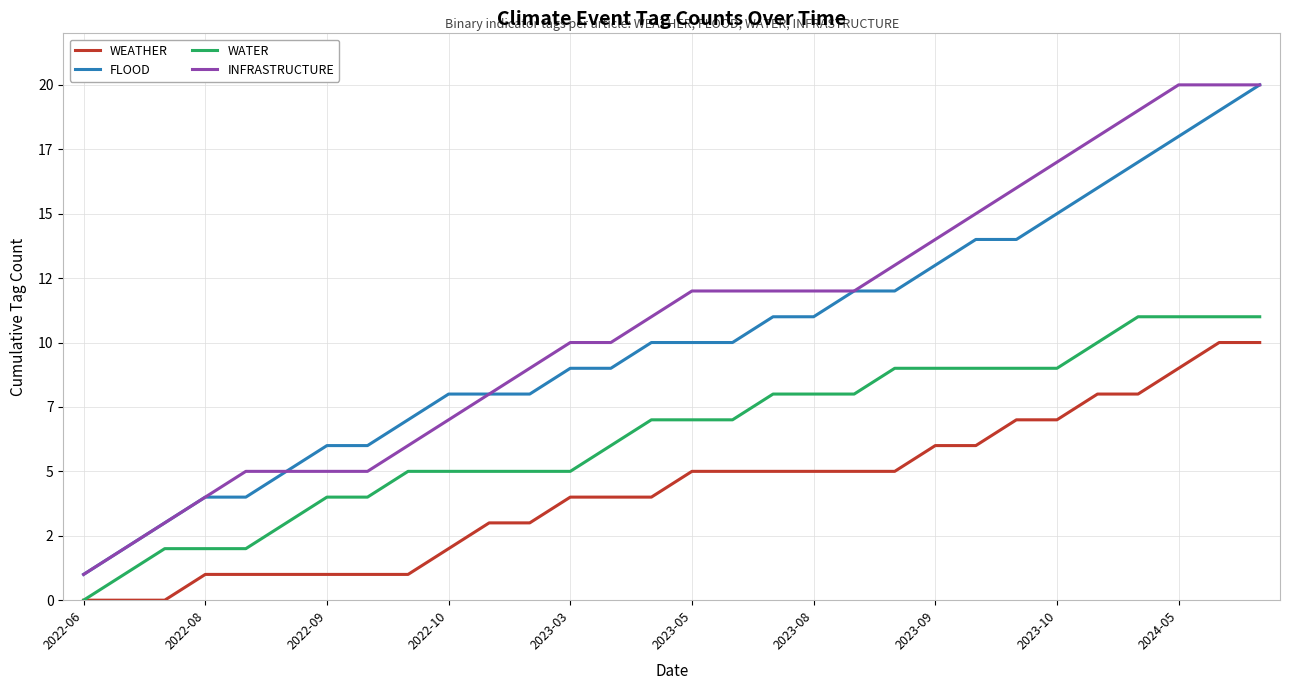

What are all the series names shown in the legend?

WEATHER, FLOOD, WATER, INFRASTRUCTURE